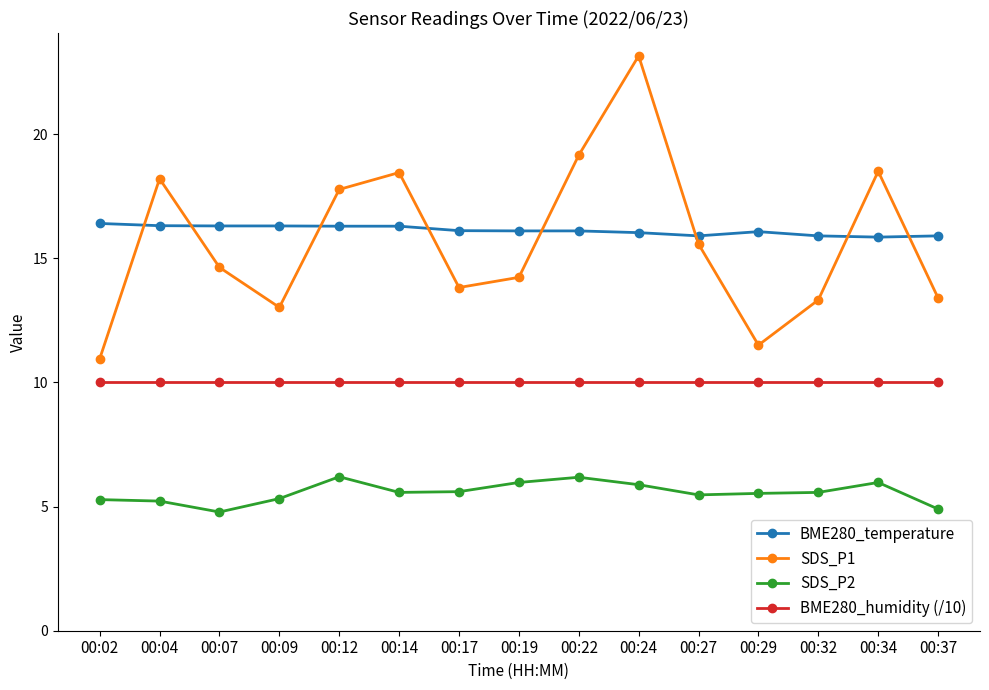

Rank the series at 00:07 from lowest to highest value.

SDS_P2, BME280_humidity (/10), SDS_P1, BME280_temperature